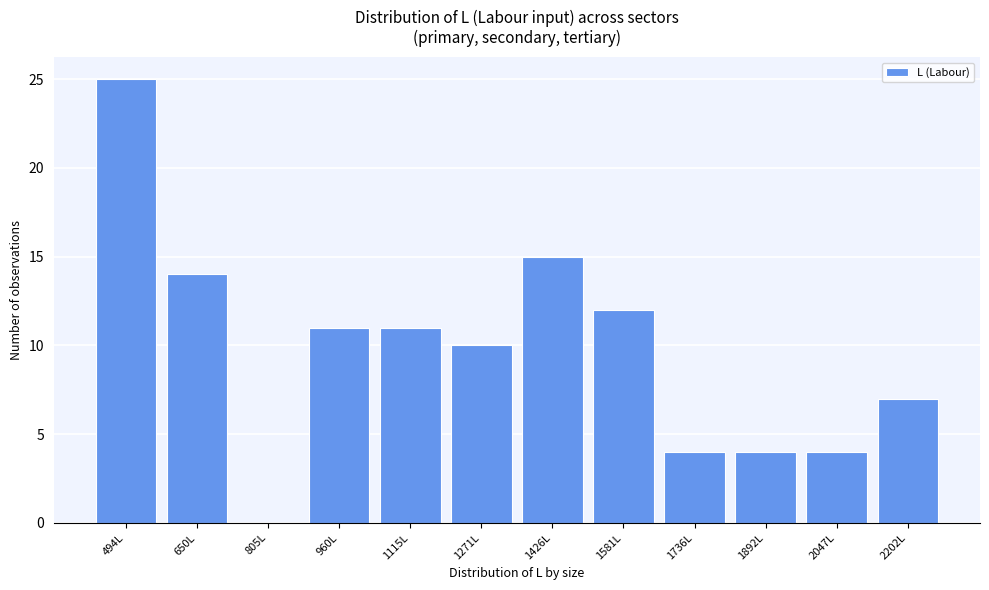

Reading left to right, list all the values displayed in this chart.

494L=25	650L=14	805L=0	960L=11	1115L=11	1271L=10	1426L=15	1581L=12	1736L=4	1892L=4	2047L=4	2202L=7